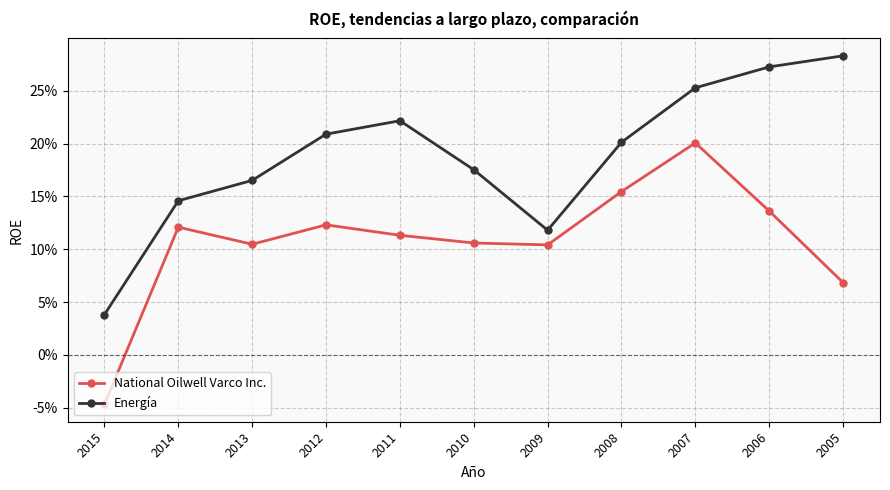

Does the chart have visible grid lines?

Yes